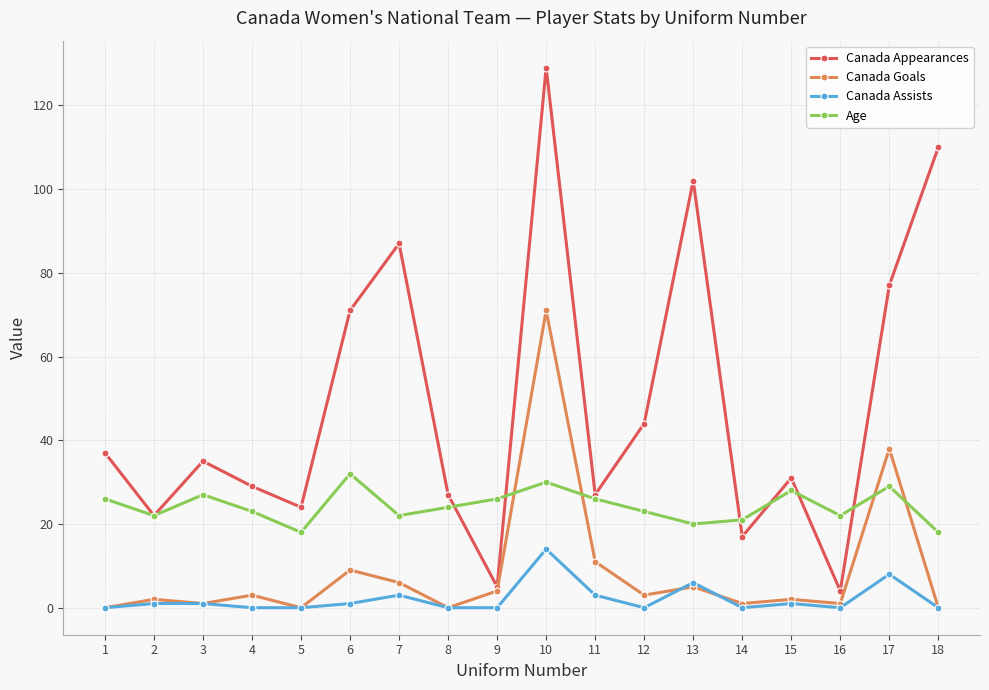

Reading left to right, what are all the values shown in this chart?

Canada Appearances: 37	22	35	29	24	71	87	27	5	129	27	44	102	17	31	4	77	110
Canada Goals: 0	2	1	3	0	9	6	0	4	71	11	3	5	1	2	1	38	0
Canada Assists: 0	1	1	0	0	1	3	0	0	14	3	0	6	0	1	0	8	0
Age: 26	22	27	23	18	32	22	24	26	30	26	23	20	21	28	22	29	18